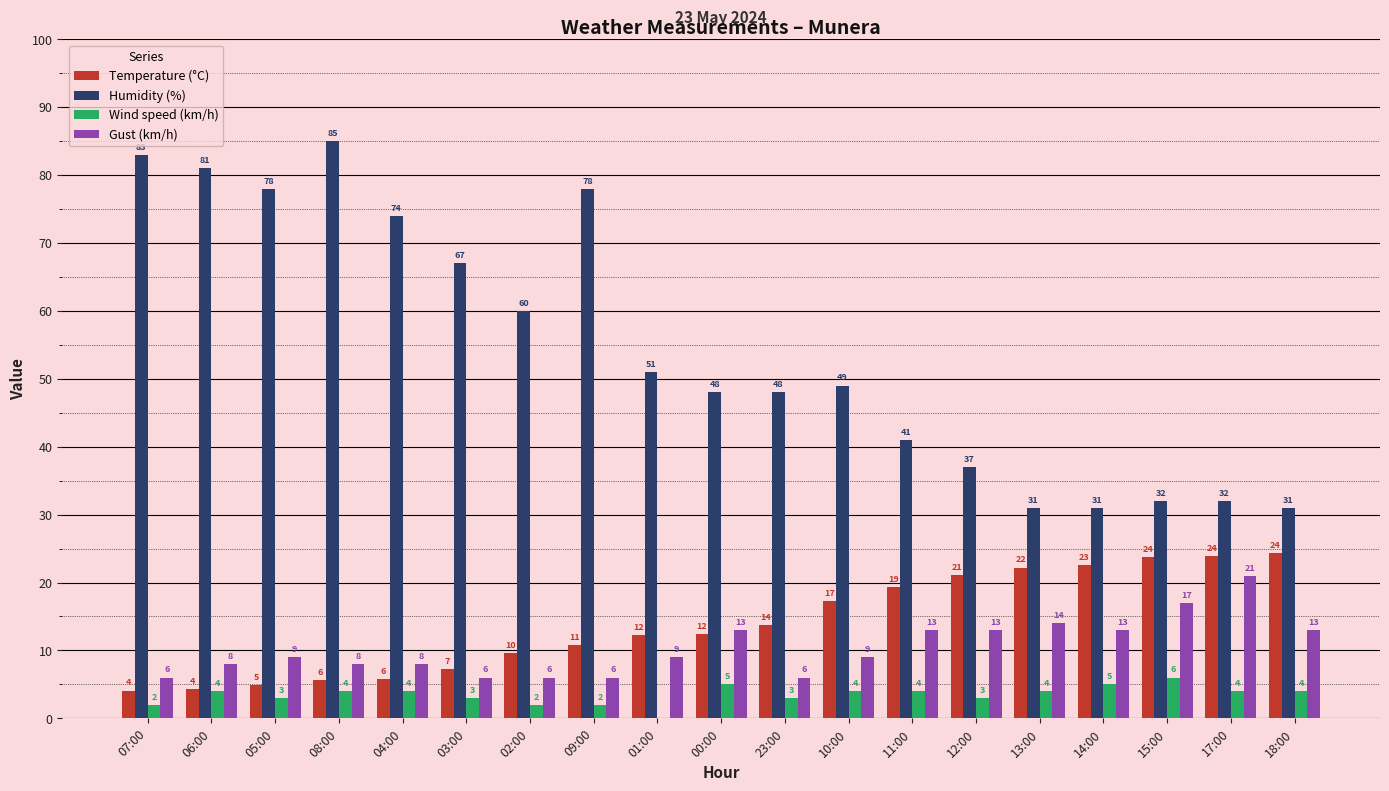

What is the greatest value displayed?

85.0